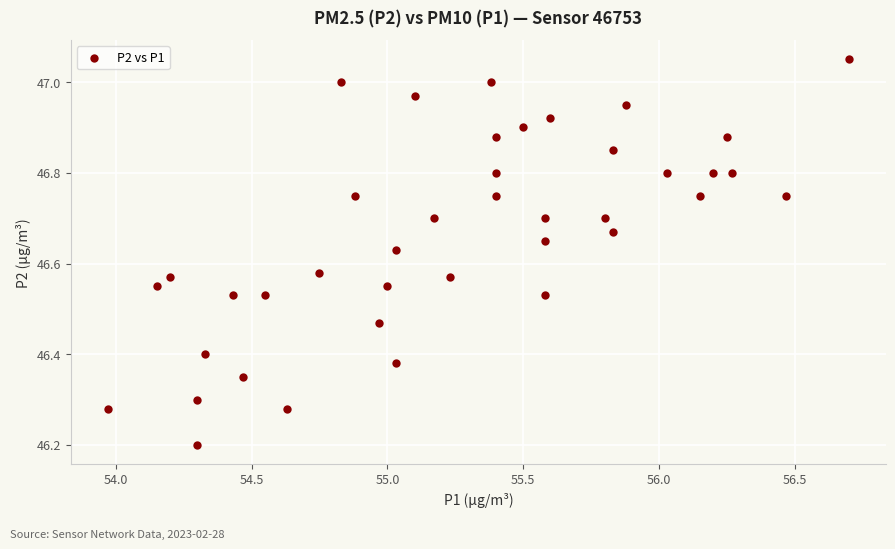

What Y value in the scatter plot is closest to 46?

46.2